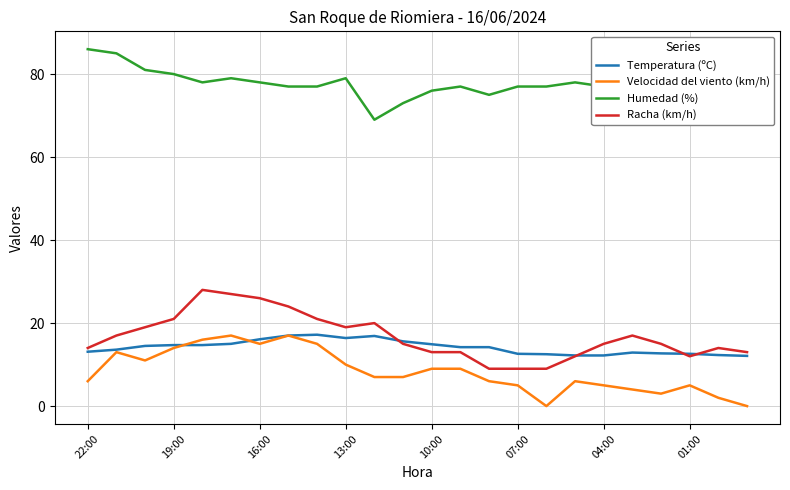

True or false: Humedad (%) and Temperatura (ºC) cross at least once.

False